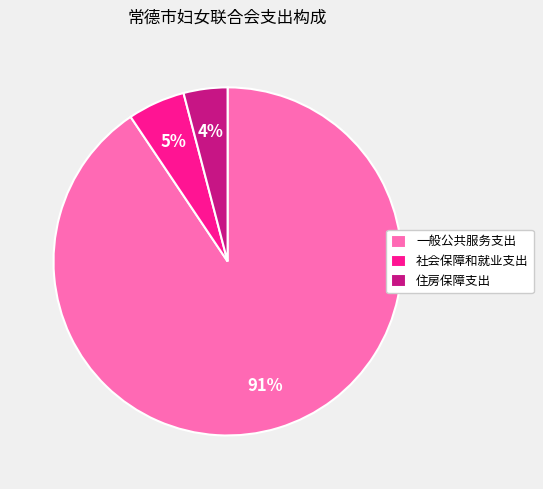

What percentage is the 住房保障支出 slice, to the nearest percent?

4%